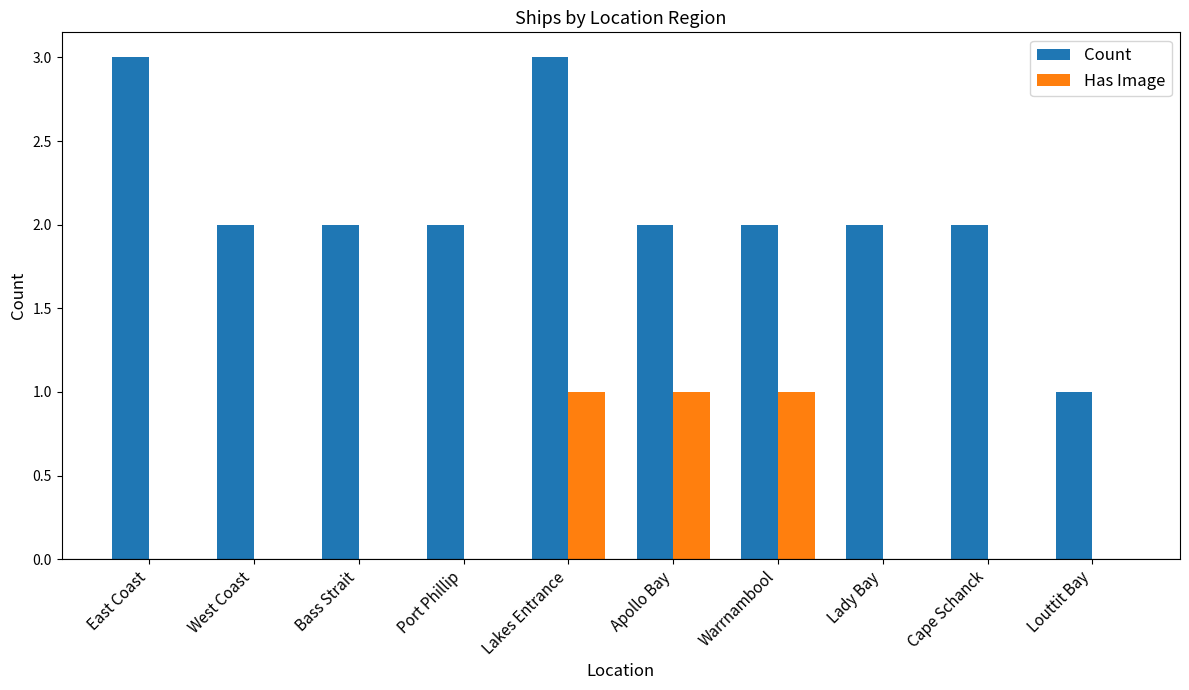

Which series changed the most between East Coast and Louttit Bay?

Count